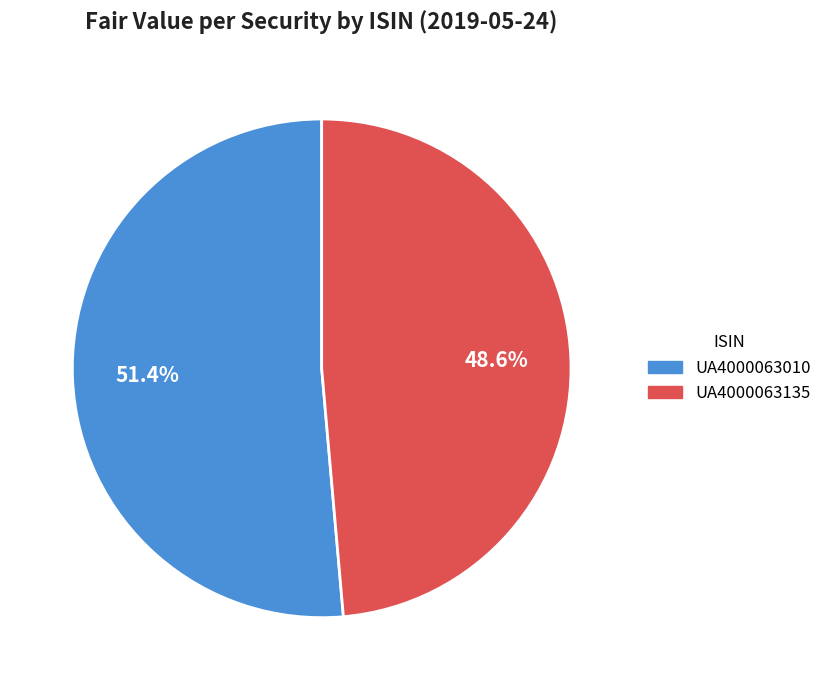

Which has a higher value, UA4000063010 or UA4000063135?

UA4000063010